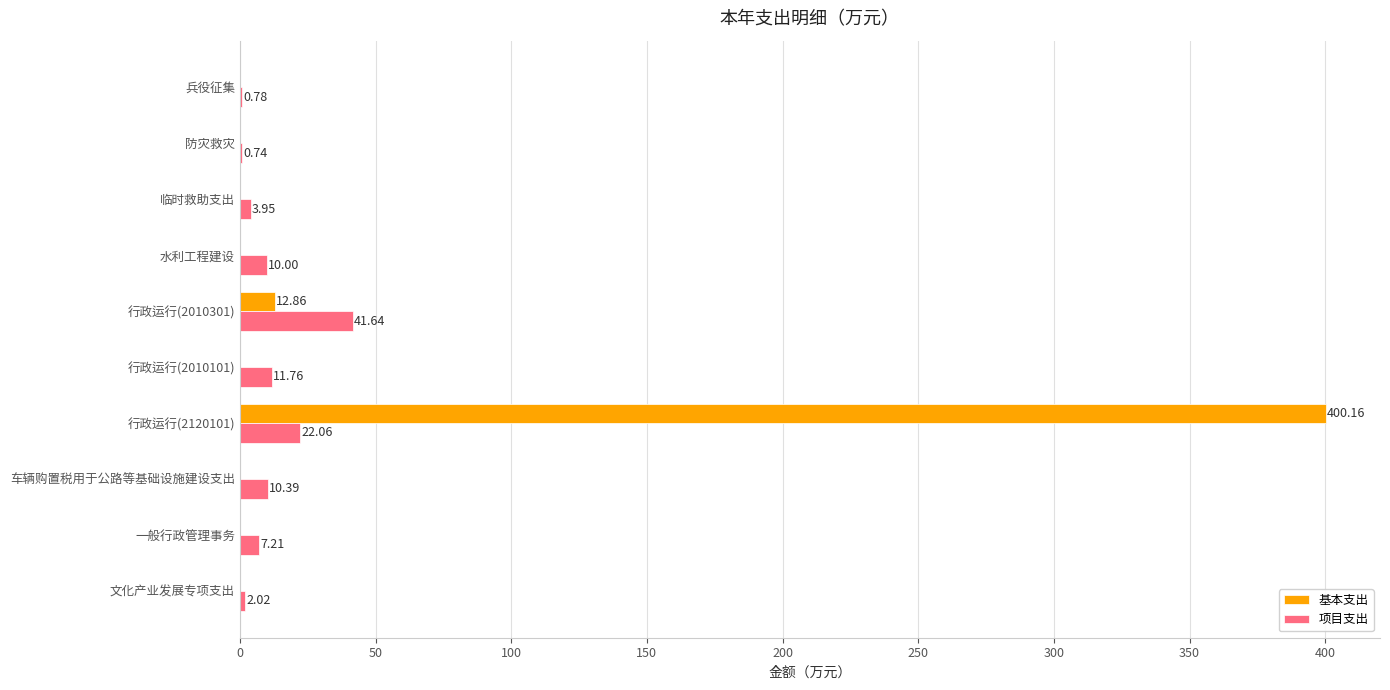

Which series has the largest total across all categories?

基本支出